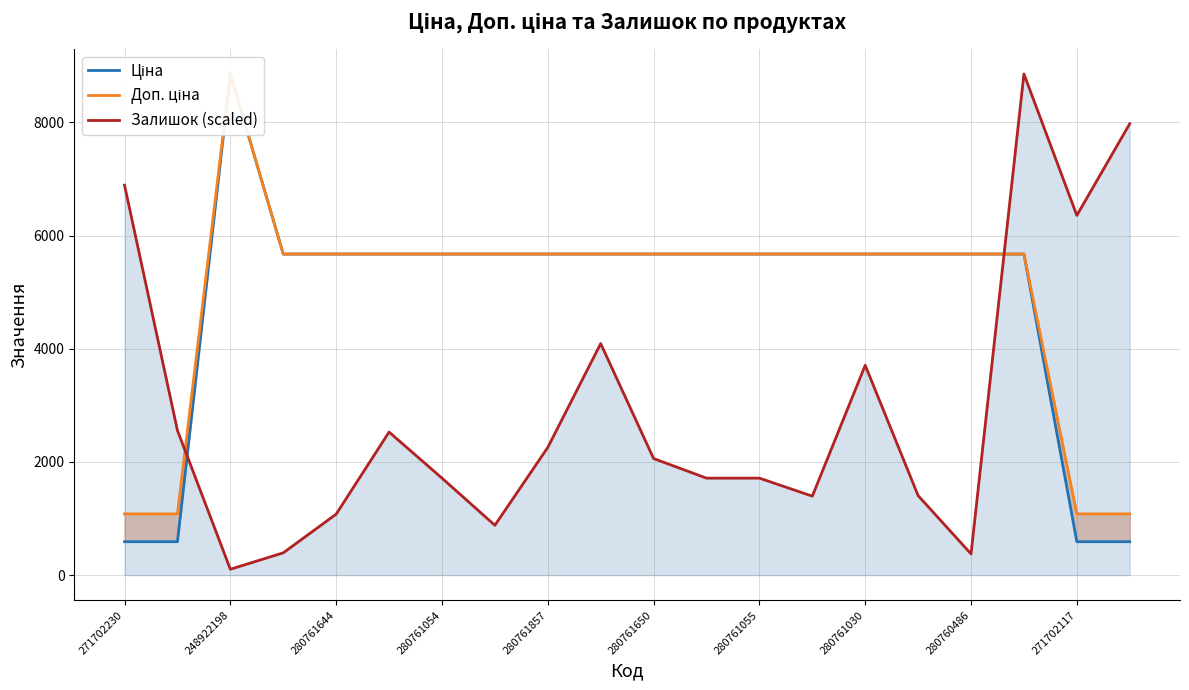

How many times do Залишок (scaled) and Ціна cross each other?

2